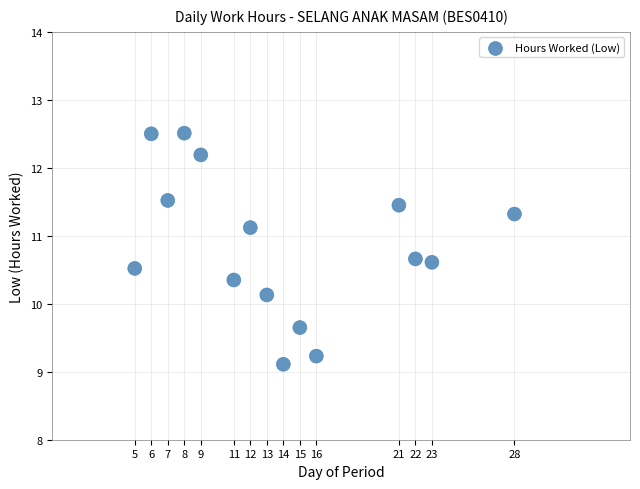

What is the range of Y values (max minus min)?

3.4